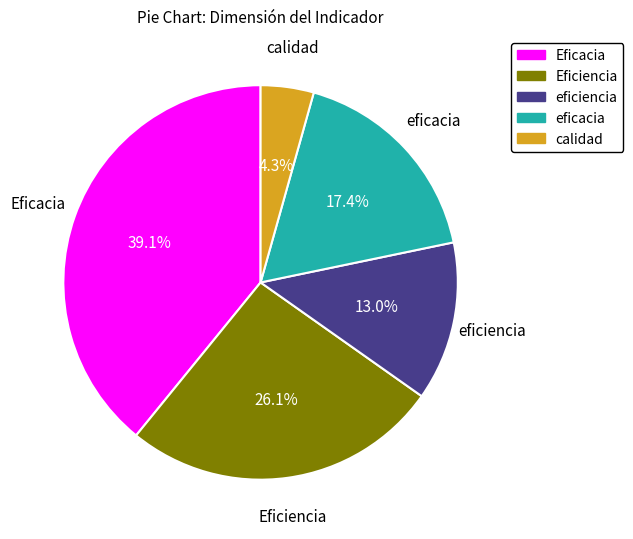

Which slice is the smallest?

calidad